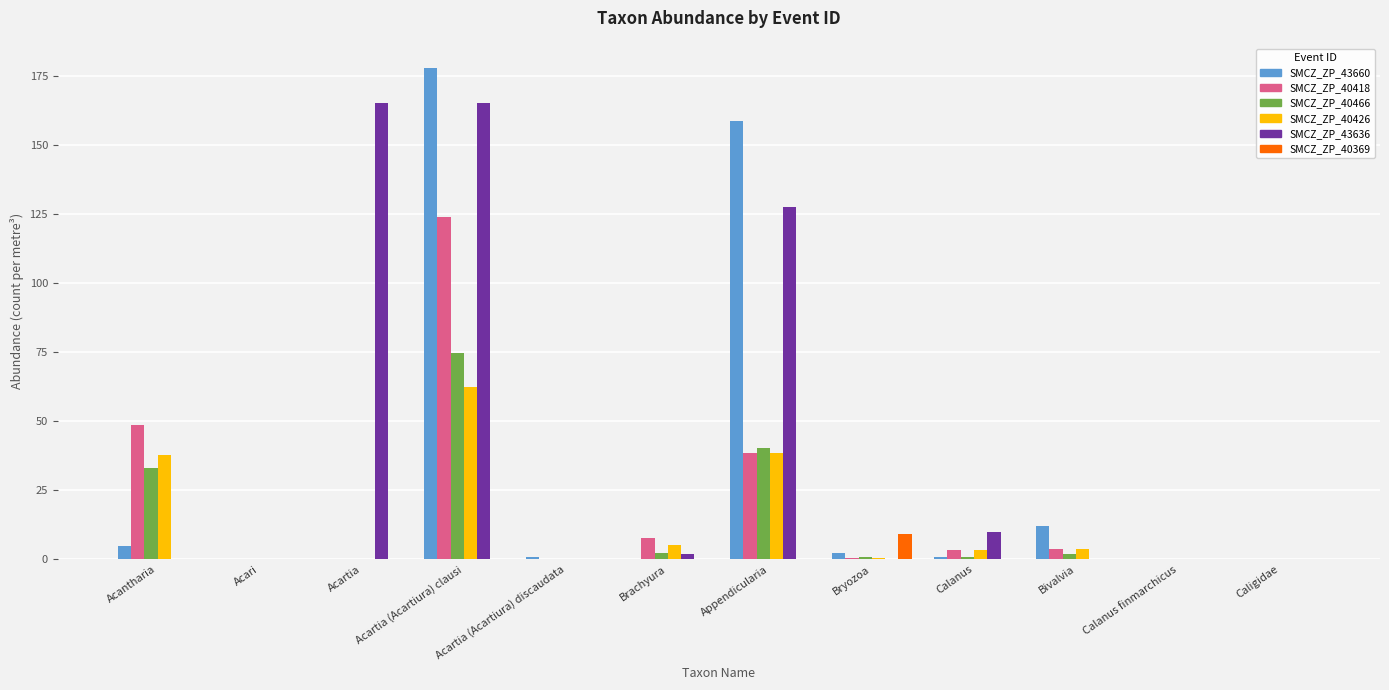

Which series changed the most between Bivalvia and Caligidae?

SMCZ_ZP_43660